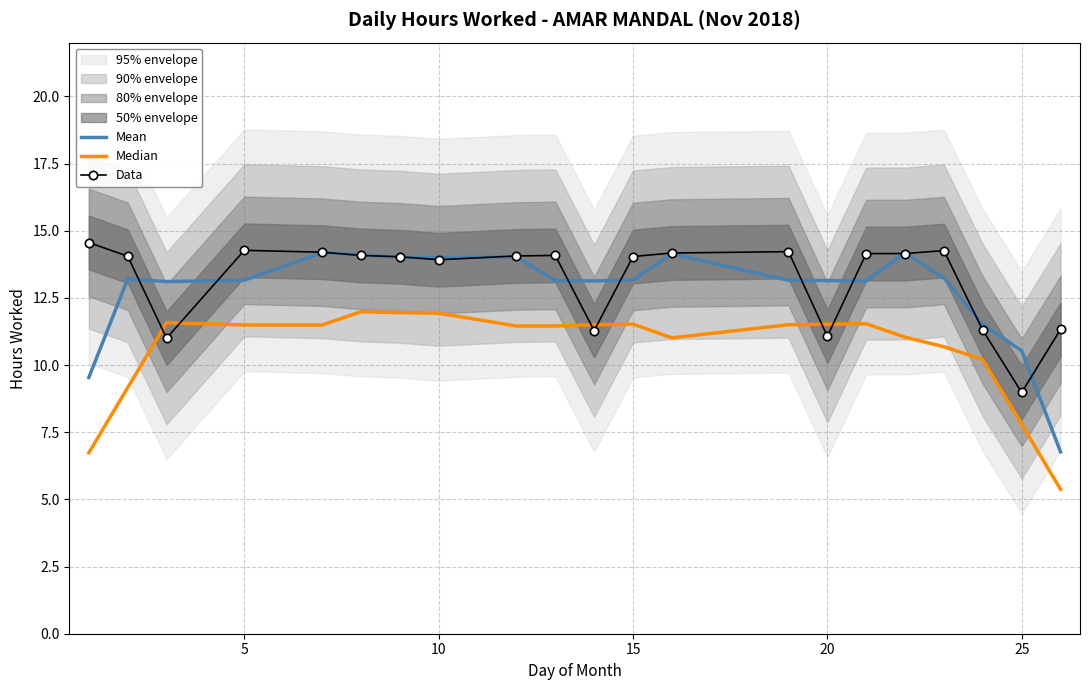

What is the value of the Mean point at the 4th from the left?

13.2